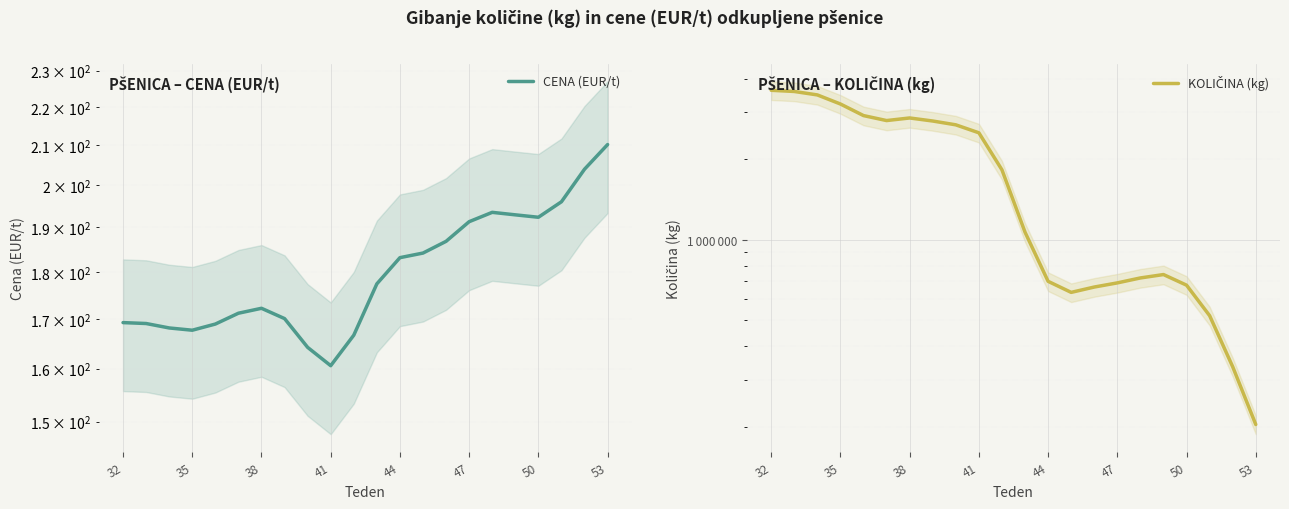

True or false: KOLIČINA (kg) and CENA (EUR/t) cross at least once.

False